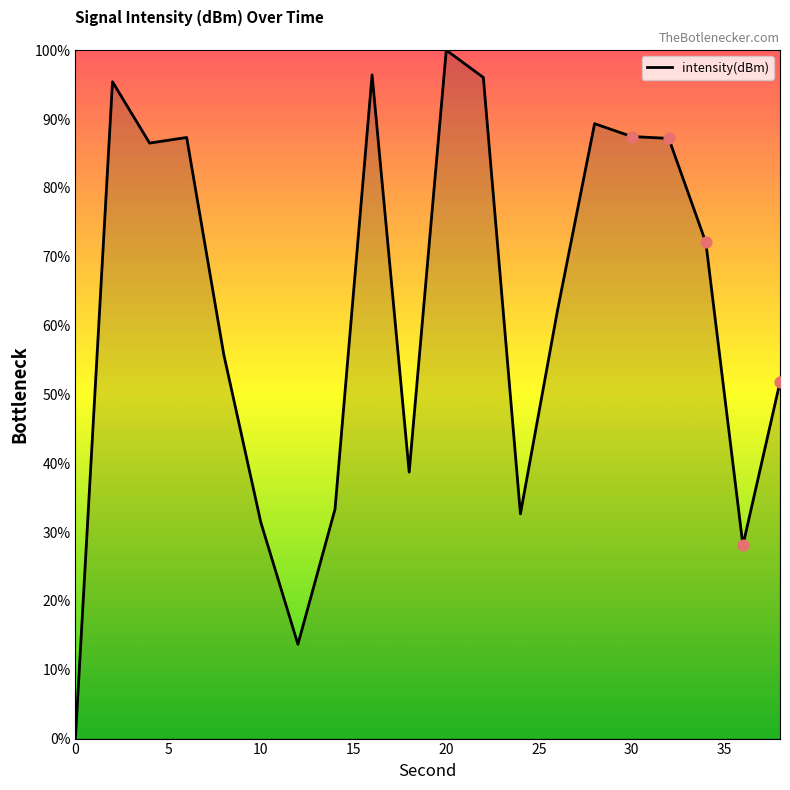

What is the maximum value shown in the chart?

100.0